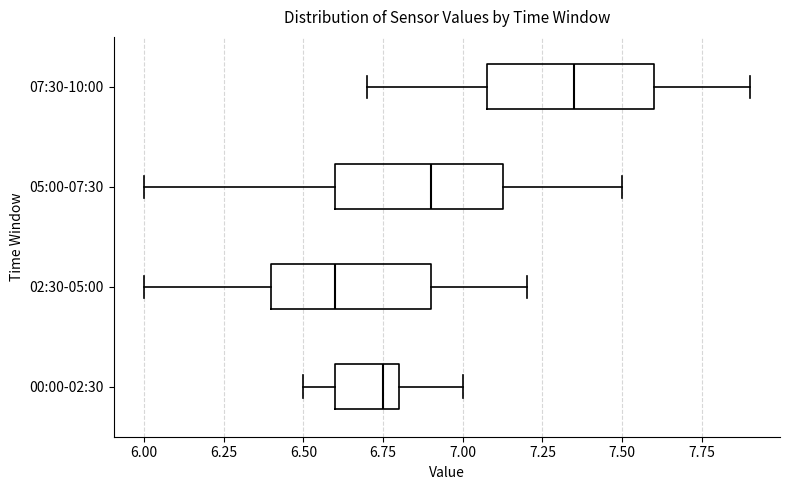

Reading bottom to top, transcribe this box plot: for each box, give where its median line is, the range the box spans, and where its two whiskers end, as read against the x-axis. The values are not printed on the chart, so give them approximately, as read against the axis.

00:00-02:30: median 6.75, box 6.60 to 6.80, whiskers 6.50 to 7.00
02:30-05:00: median 6.60, box 6.40 to 6.90, whiskers 6.00 to 7.20
05:00-07:30: median 6.90, box 6.60 to 7.15, whiskers 6.00 to 7.50
07:30-10:00: median 7.35, box 7.10 to 7.60, whiskers 6.70 to 7.90